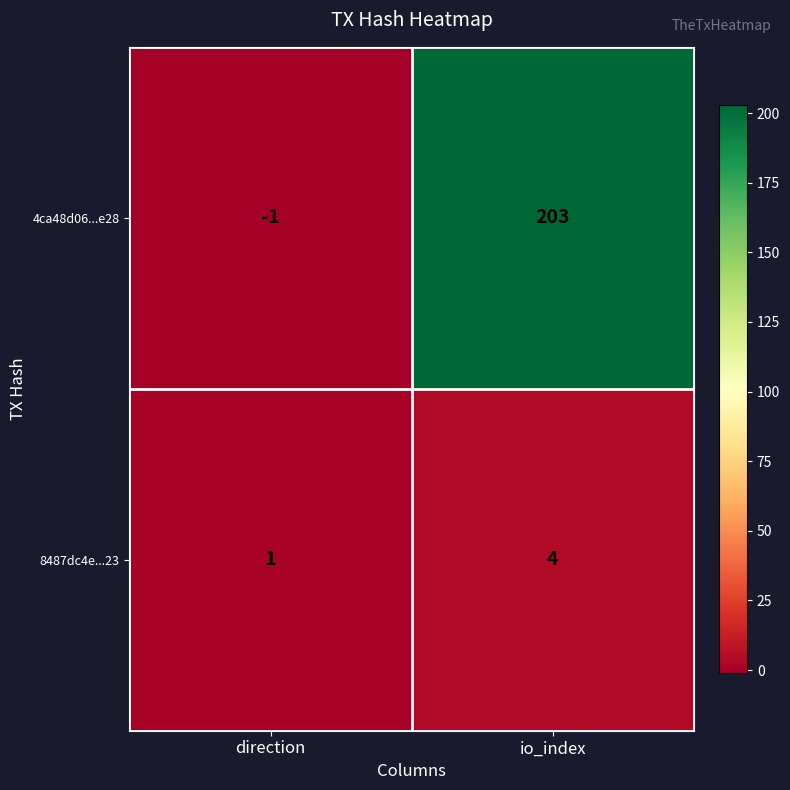

True or false: 4ca48d06...e28 has a value of -1 at direction.

True